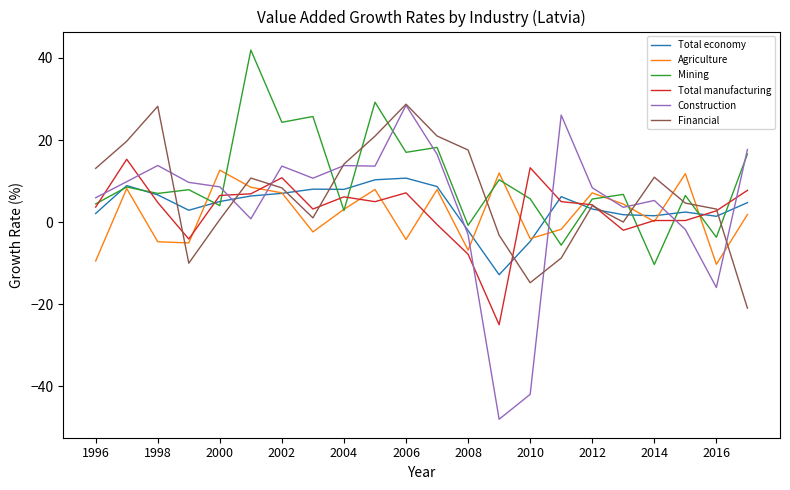

Which series has the widest spread of values?

Construction